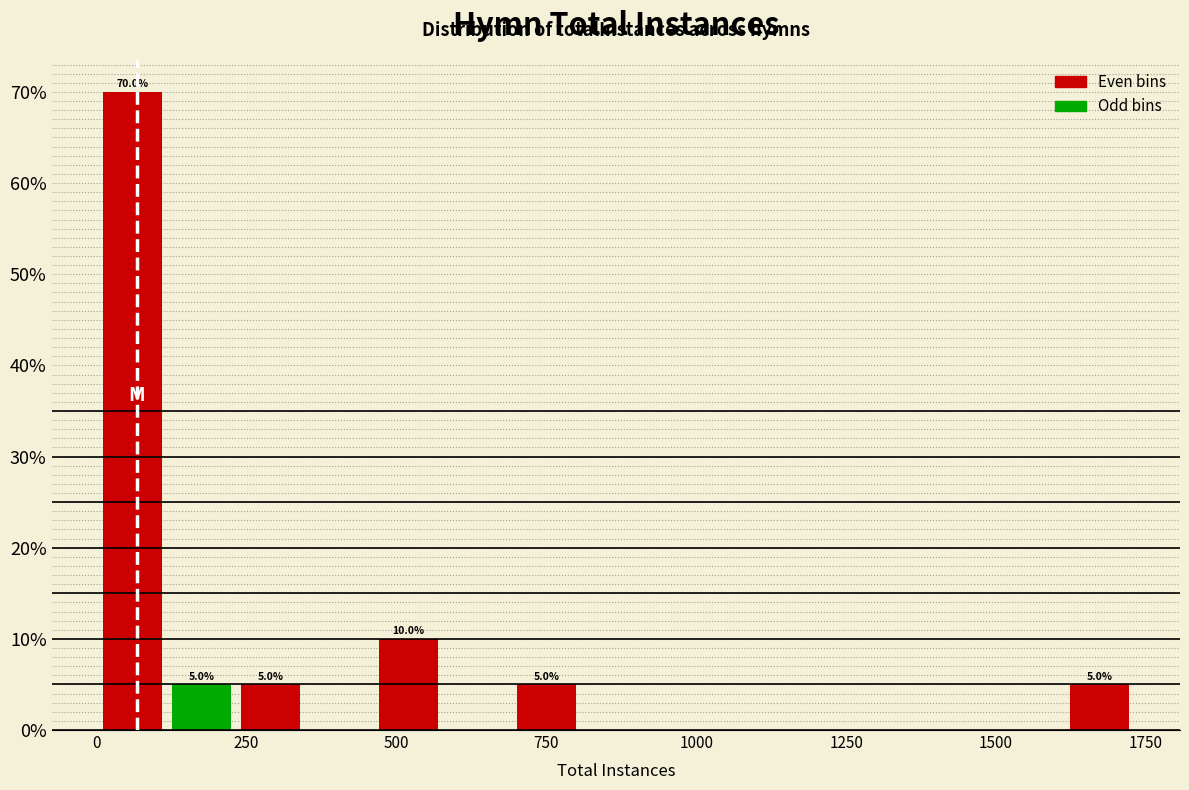

Read against the x-axis, roughly where is the centre of the tallest bar?

50